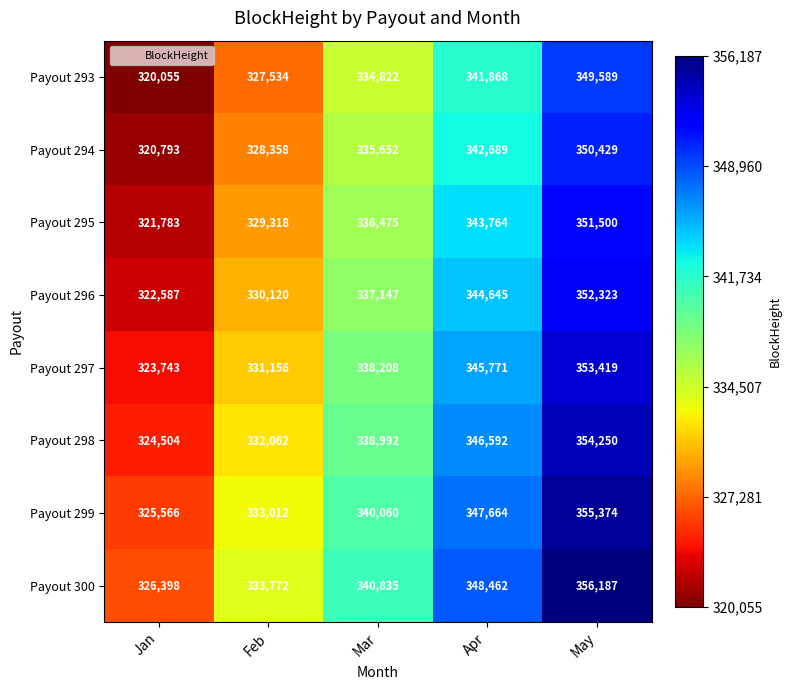

Which category has the lowest value across all series?

Jan